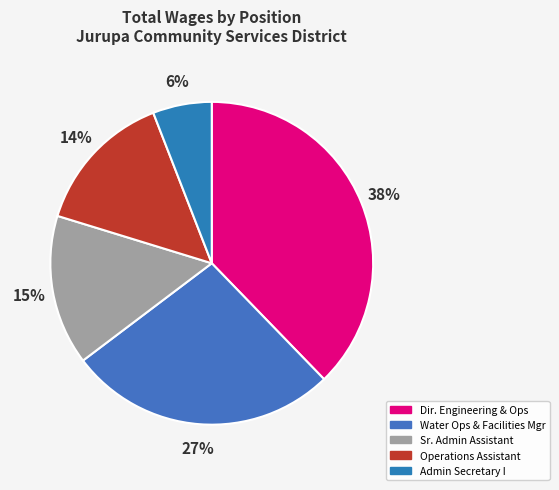

Does any single category account for the majority?

No